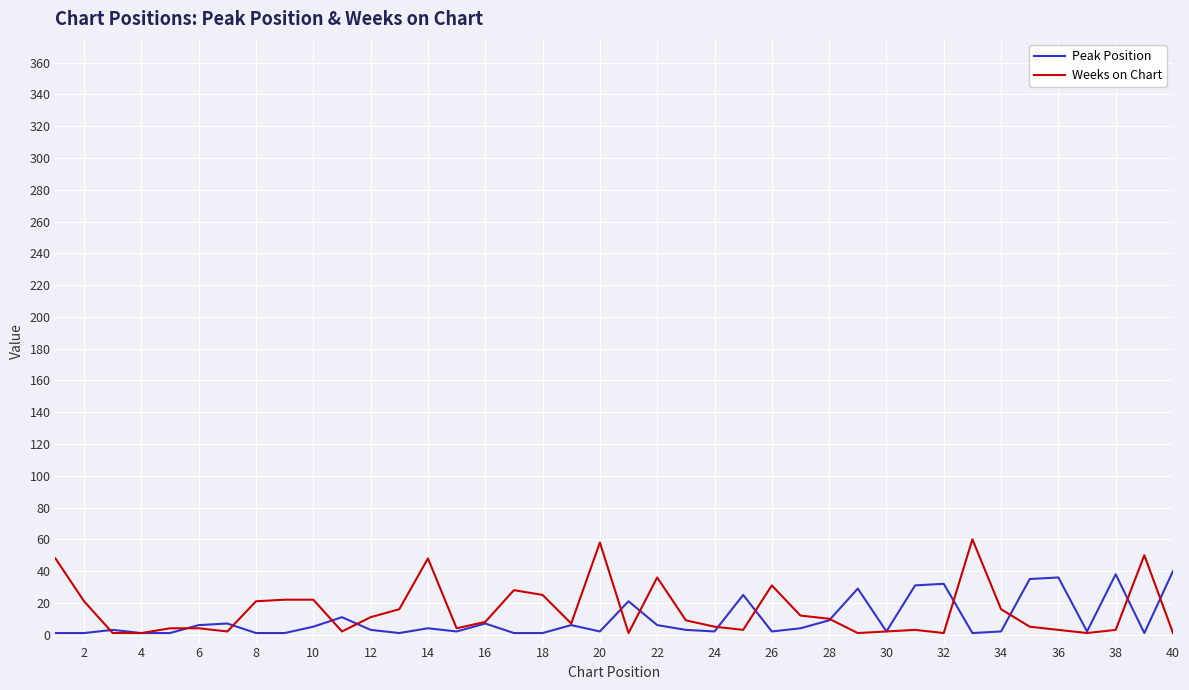

What is the difference between the second highest and second lowest values in the Weeks on Chart series?

57